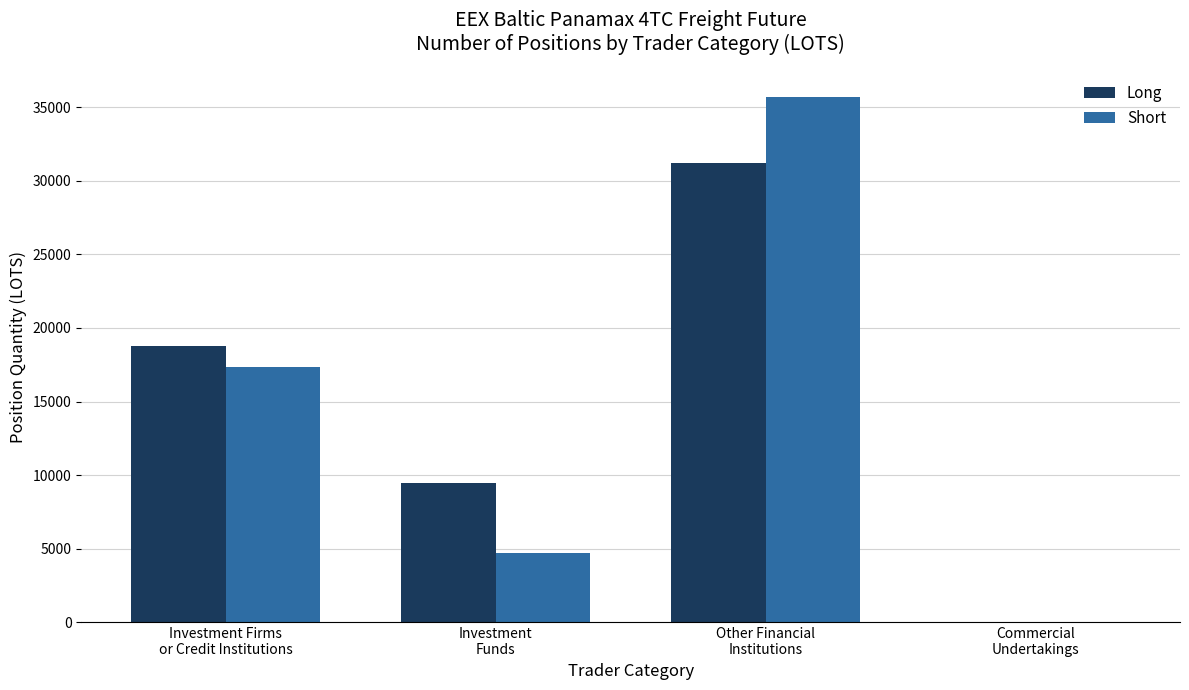

How many categories are shown in the chart?

4